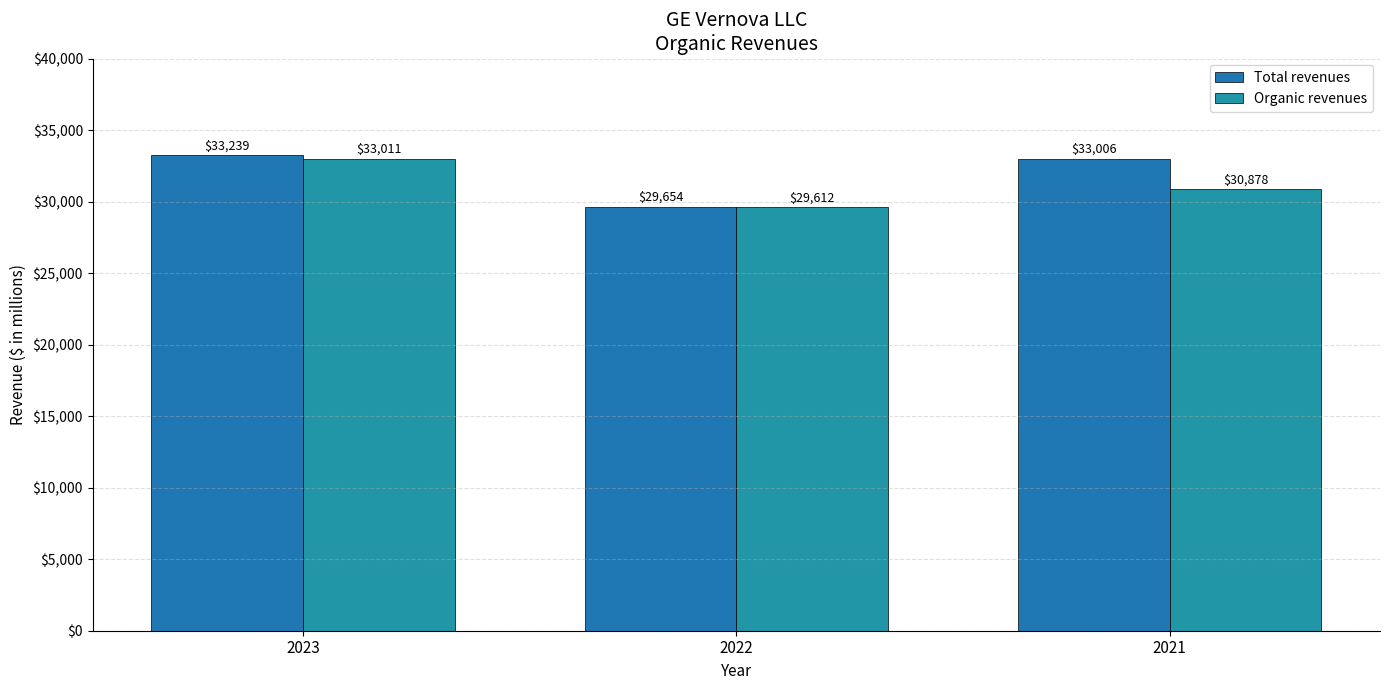

The Organic revenues series shows 6439 at 2022. True or false?

False